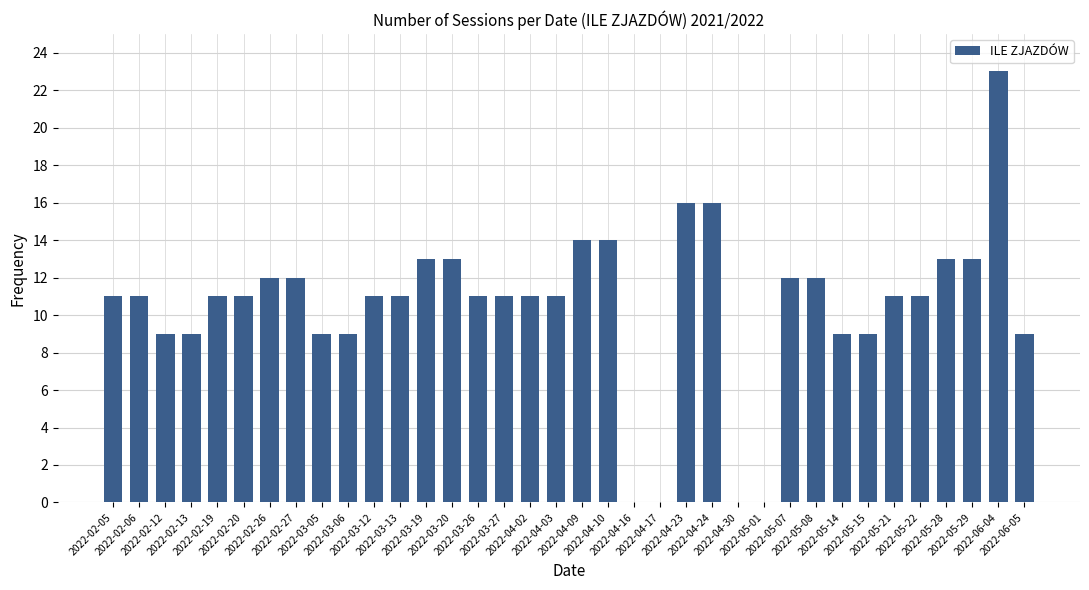

What is the sum of all values?

378